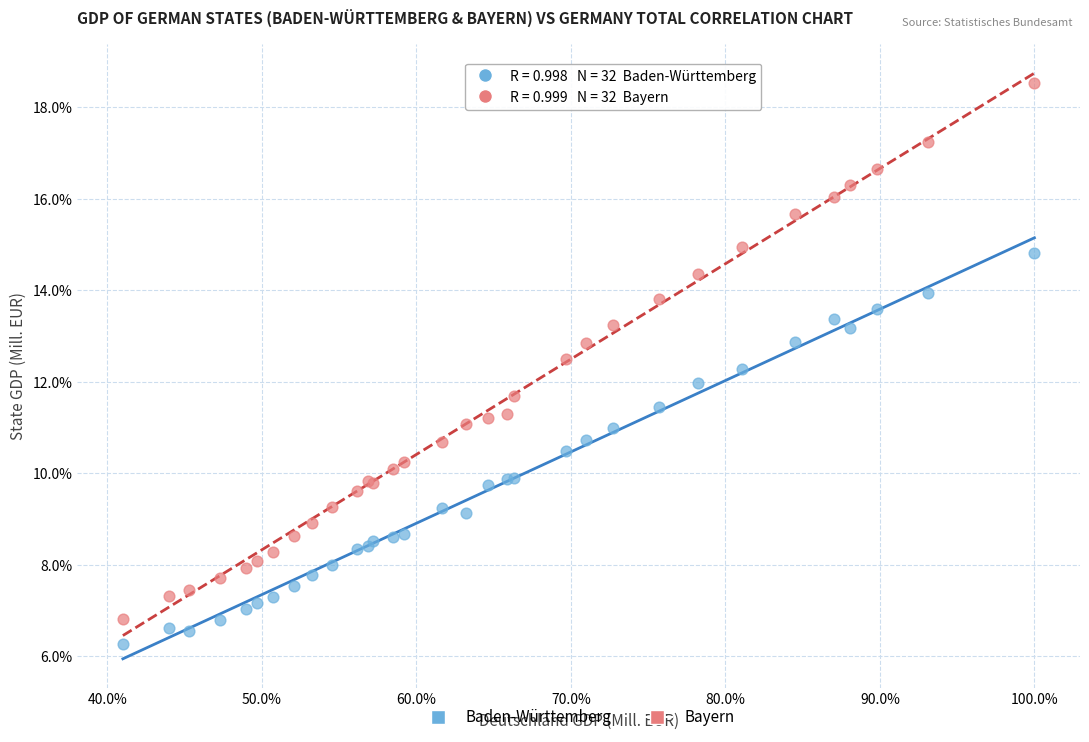

What are all the series names shown in the legend?

Baden-Württemberg, Bayern